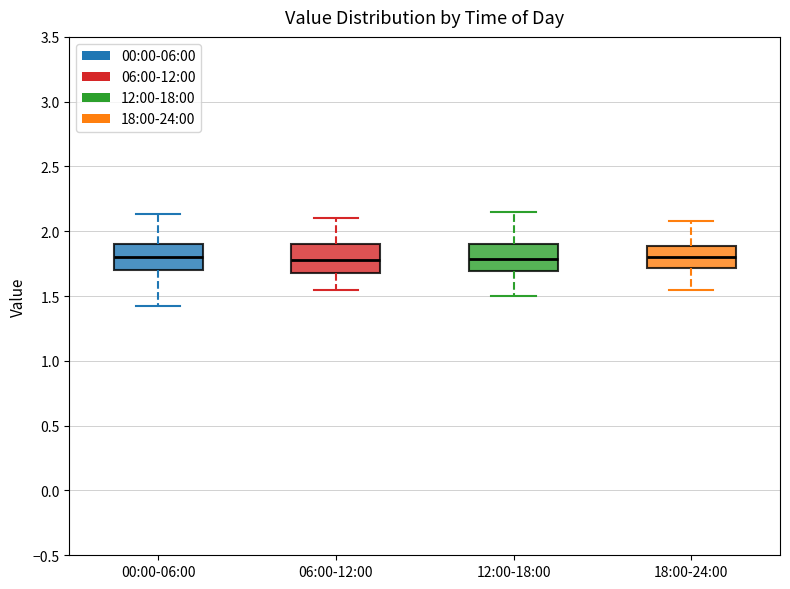

Reading left to right, read every box against the y-axis: the position of its median line, the range the box covers, and the ends of its whiskers. The values are not printed on the chart, so give them approximately, as read against the axis.

00:00-06:00: median 1.80, box 1.70 to 1.90, whiskers 1.40 to 2.15
06:00-12:00: median 1.80, box 1.70 to 1.90, whiskers 1.55 to 2.10
12:00-18:00: median 1.80, box 1.70 to 1.90, whiskers 1.50 to 2.15
18:00-24:00: median 1.80, box 1.70 to 1.90, whiskers 1.55 to 2.10